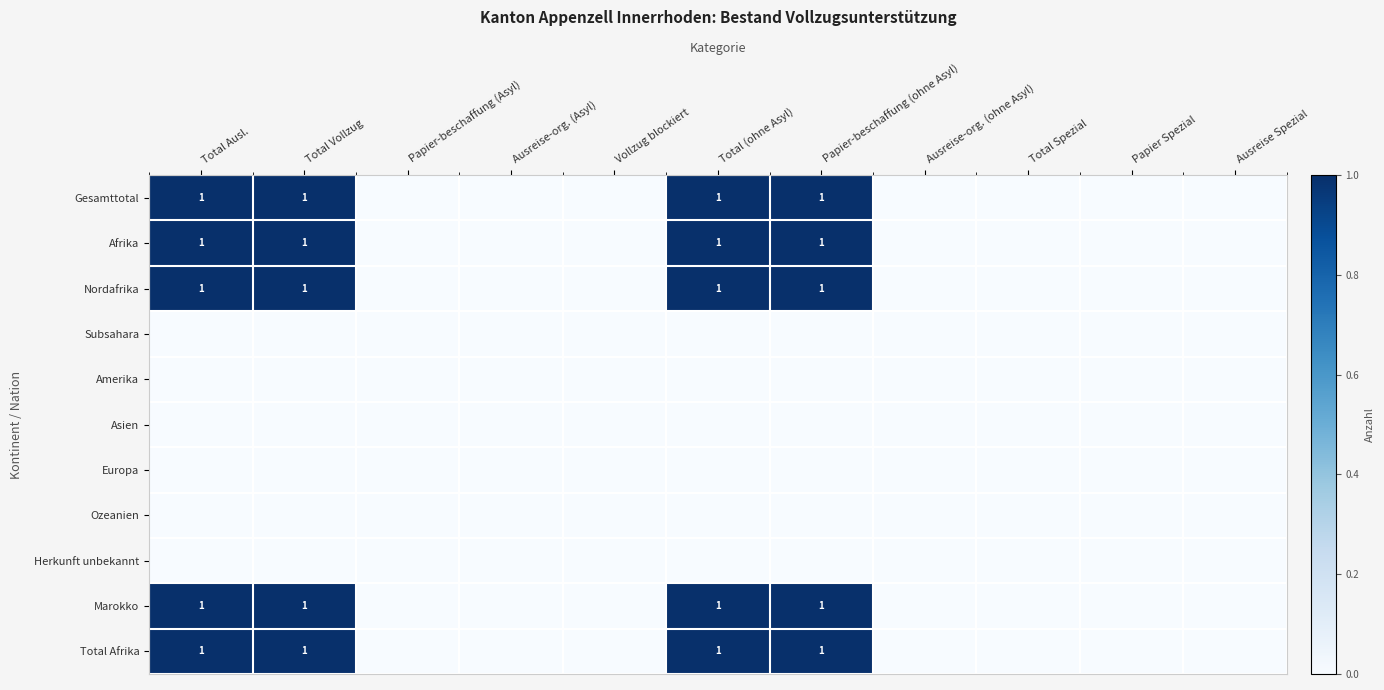

At which category does the chart reach its peak across all series?

Total Ausl.